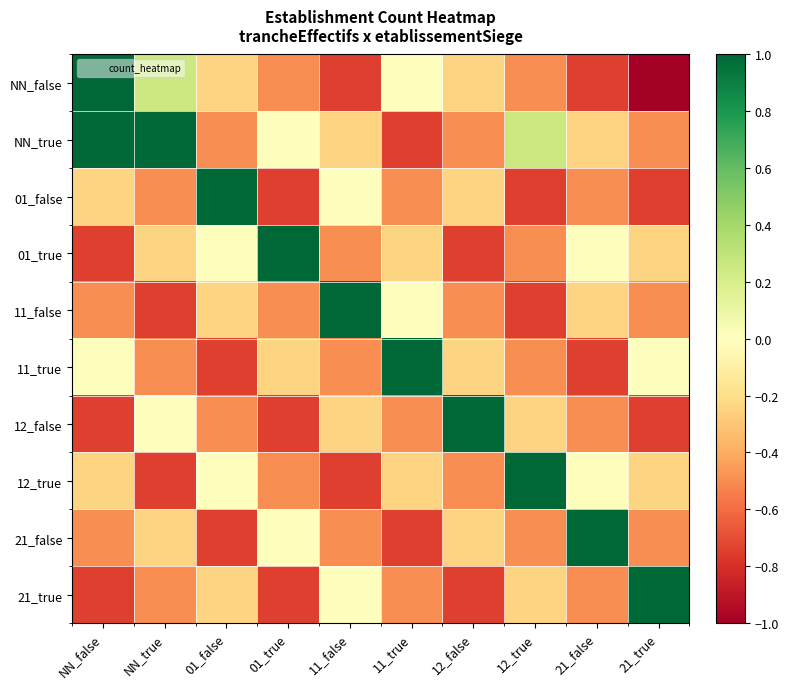

Which category has the highest value across all series?

NN_false